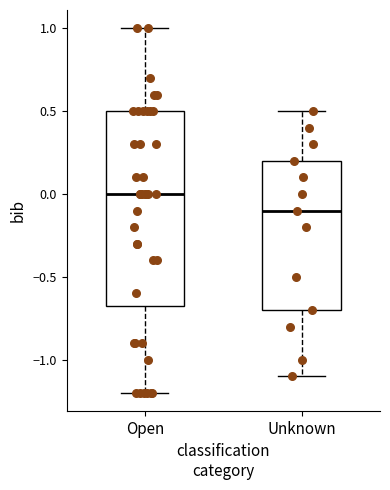

Where does the lower whisker of the box for Open end on the y-axis? The values are not printed on the chart, so give them approximately, as read against the axis.

-1.20